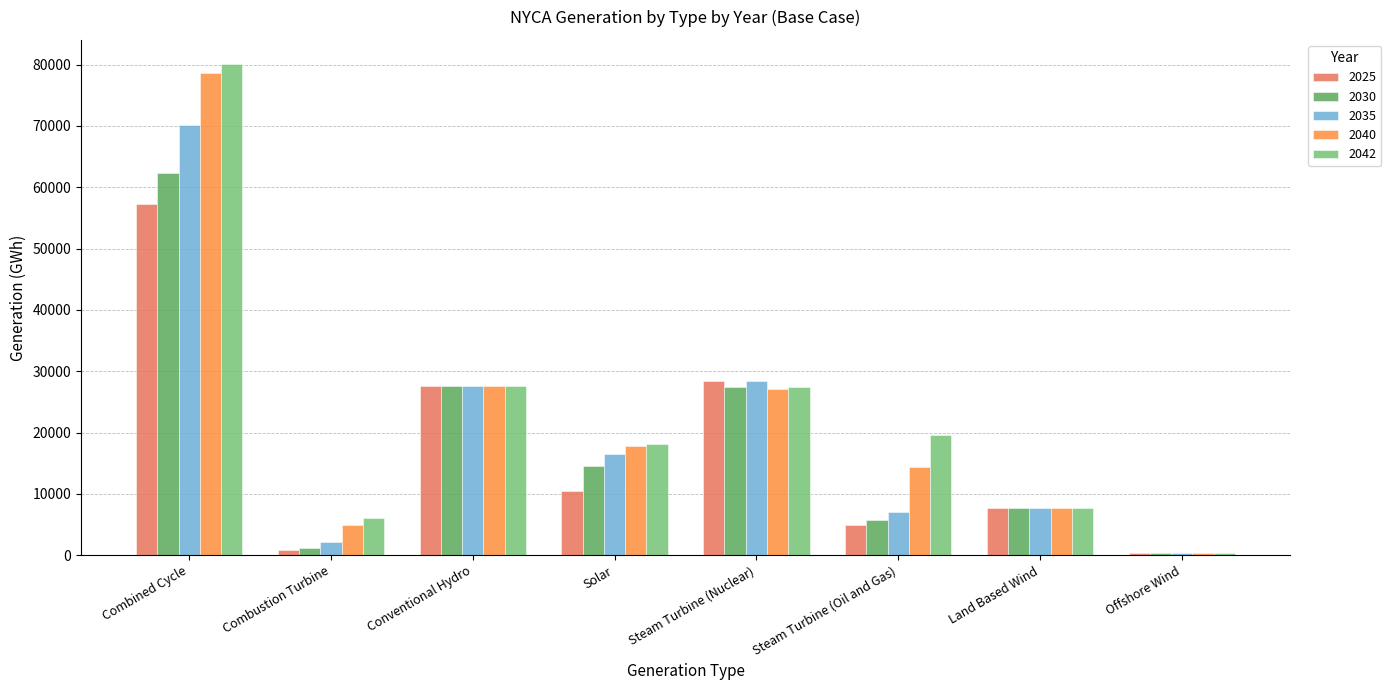

What is the value of the 2030 bar at the 8th from the left?

403.2